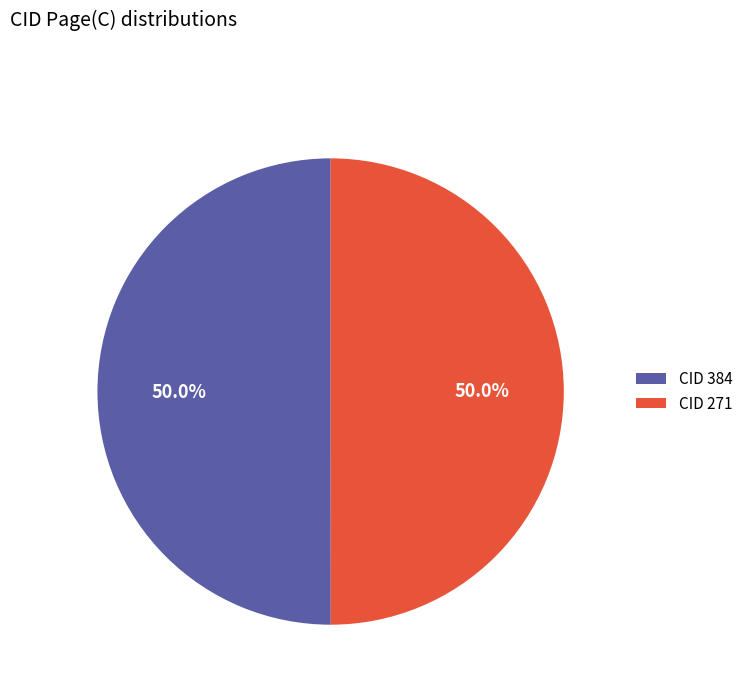

To the nearest percent, what is the average slice percentage?

50%